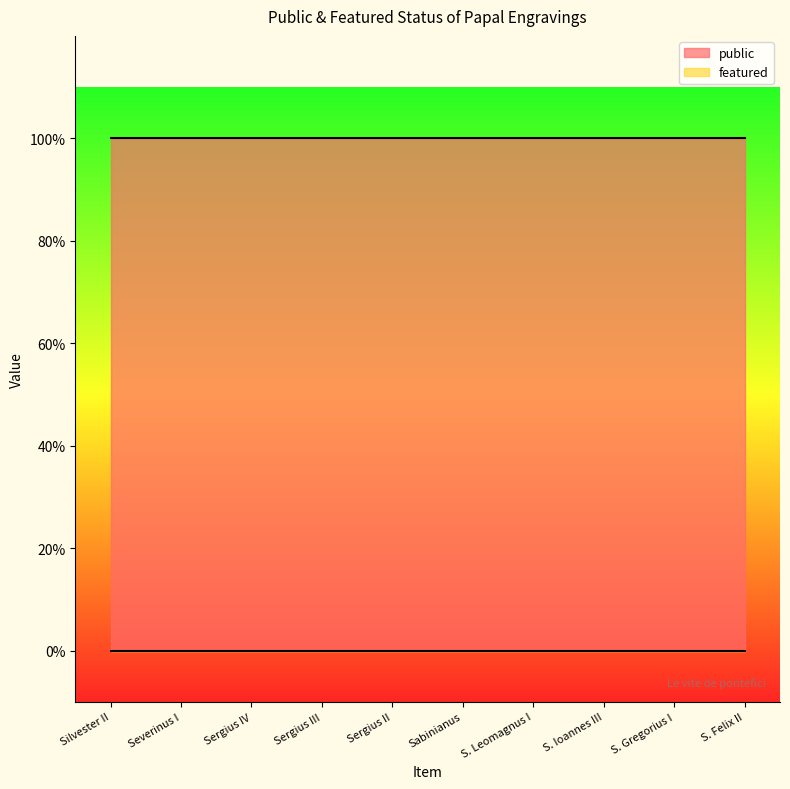

Is the value of public at Silvester II greater than the value of featured at S. Gregorius I?

Yes